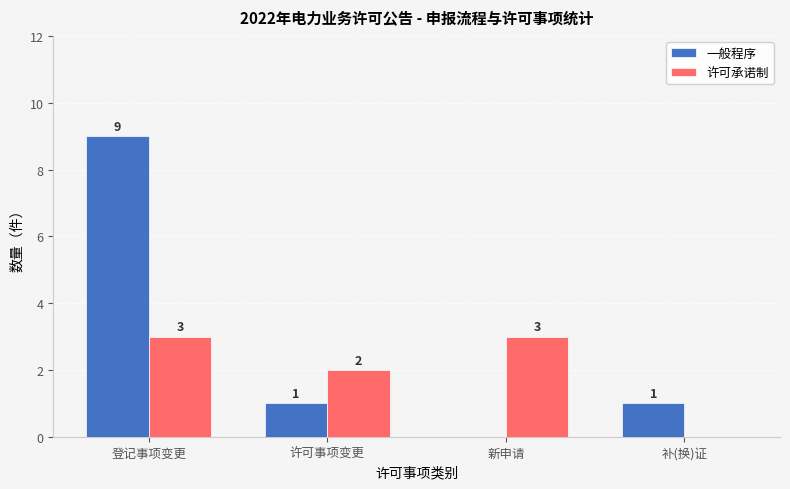

Between 登记事项变更 and 许可事项变更, which series saw the biggest shift?

一般程序